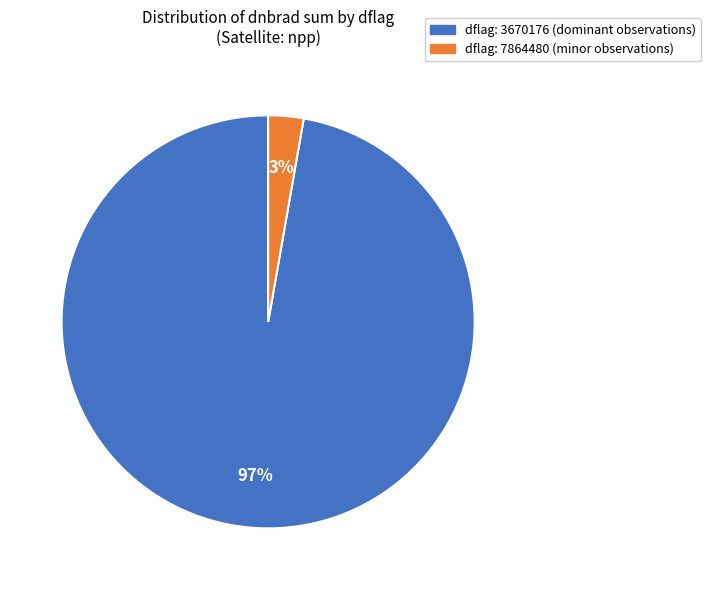

Is there any slice that represents more than half of the pie?

Yes